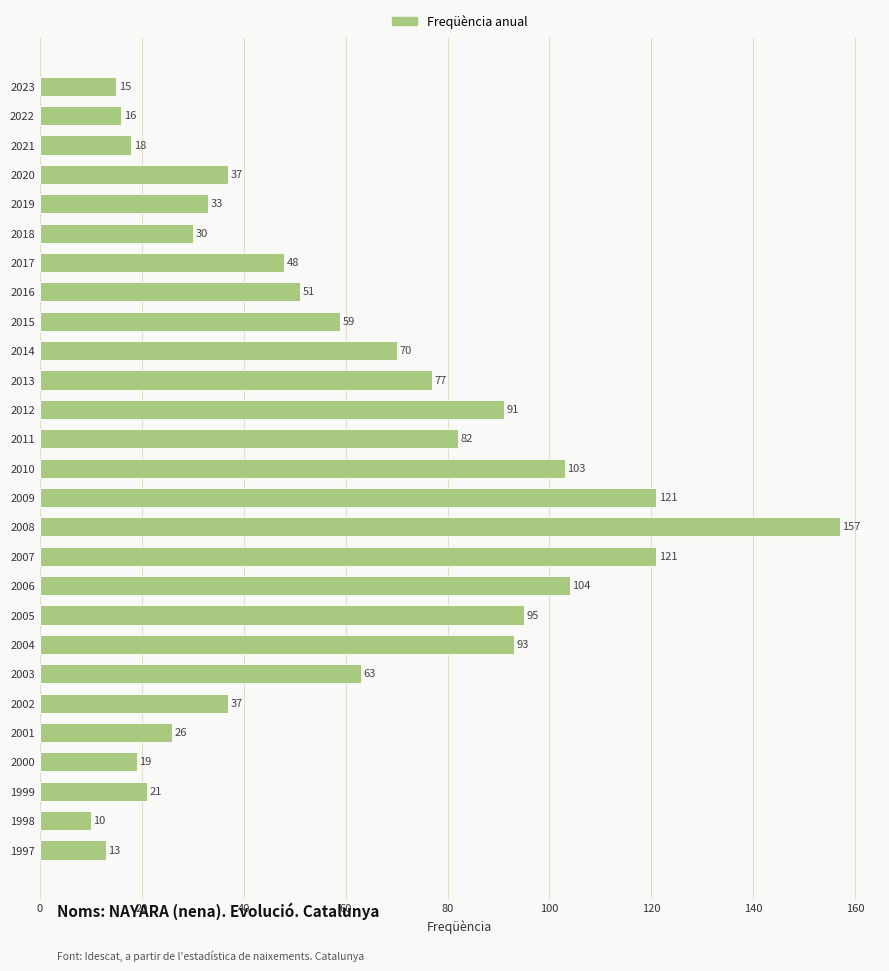

How many bars are there in total?

27